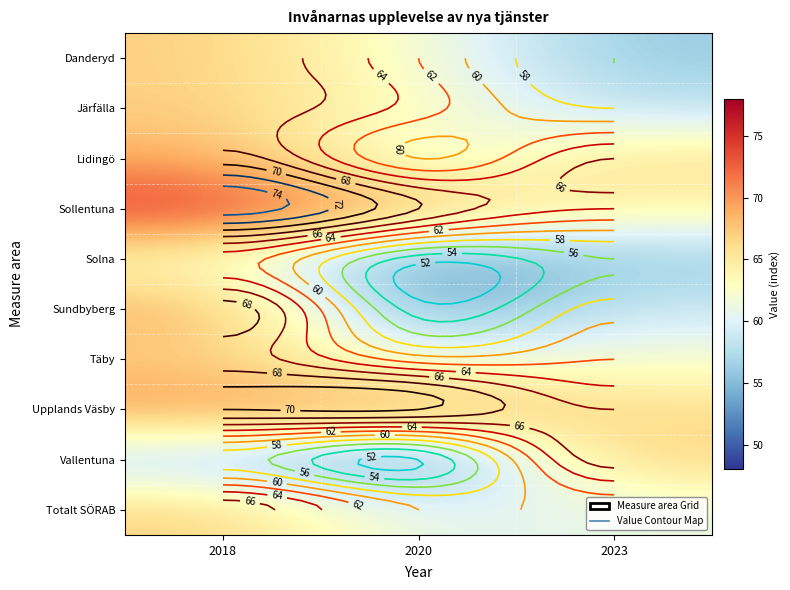

What is the spread (max minus min) of values at 2020?

18